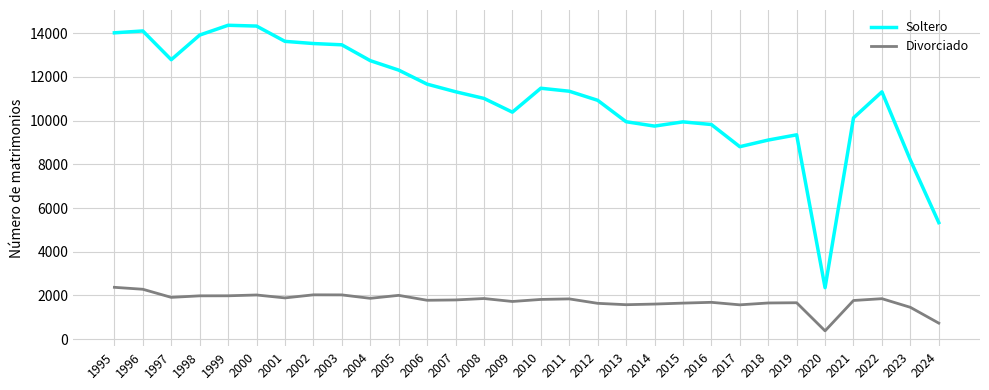

Which series has the widest spread of values?

Soltero